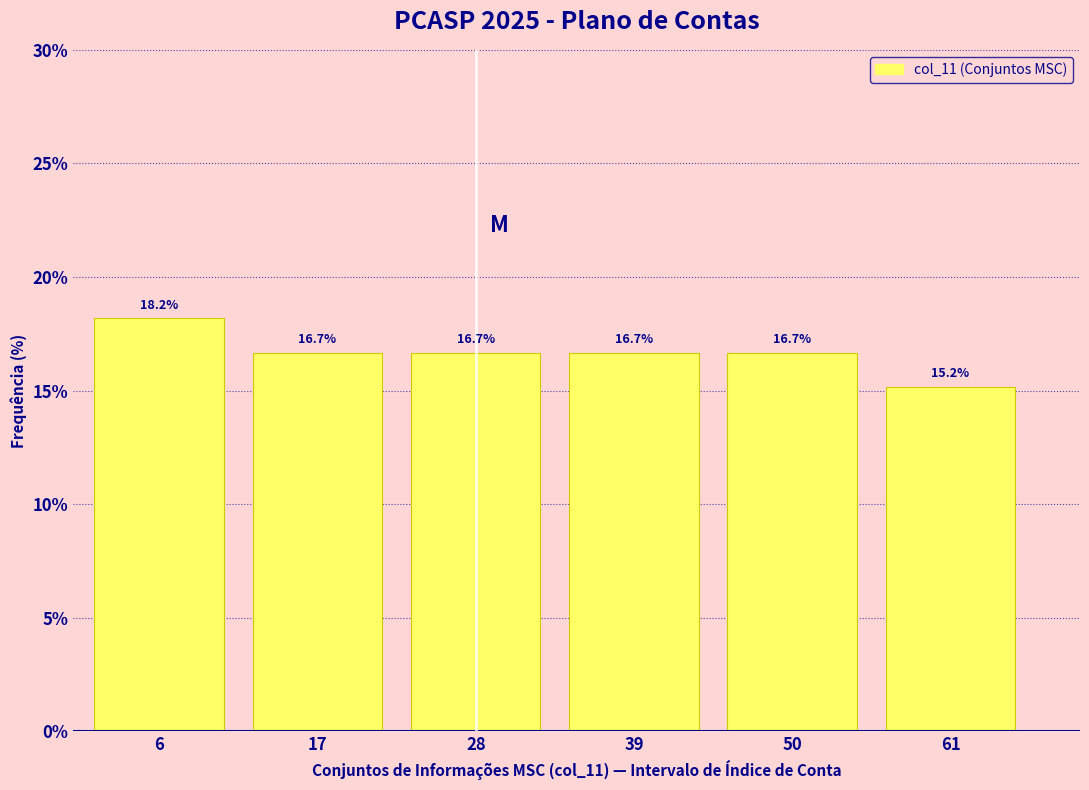

Reading right to left, transcribe all the data shown in this chart.

15.2	16.7	16.7	16.7	16.7	18.2